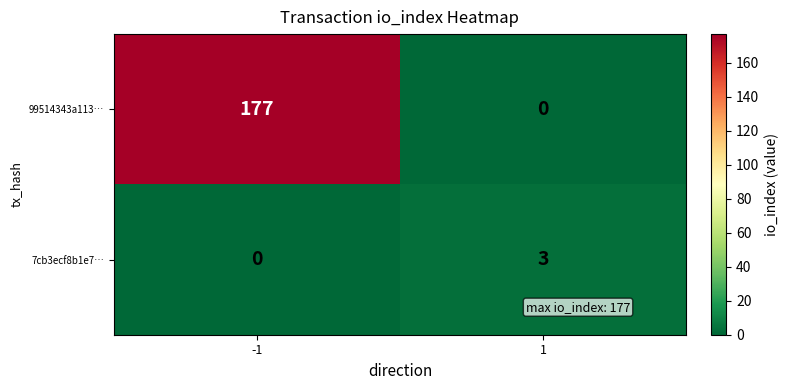

List the series in order of their peak value, lowest first.

7cb3ecf8b1e7…, 99514343a113…